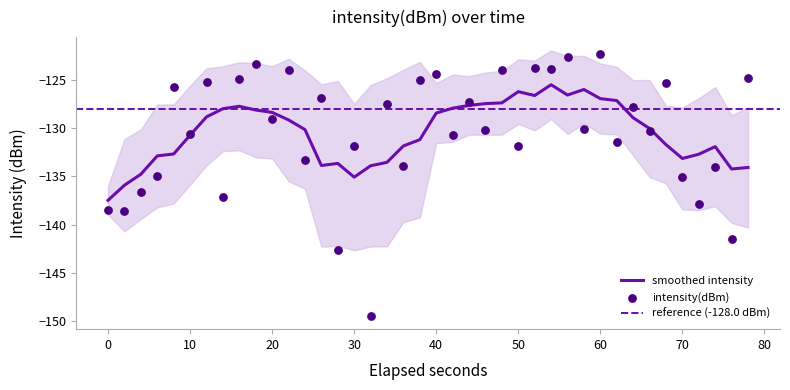

The value of smoothed intensity at 30 is -135.1. True or false?

True